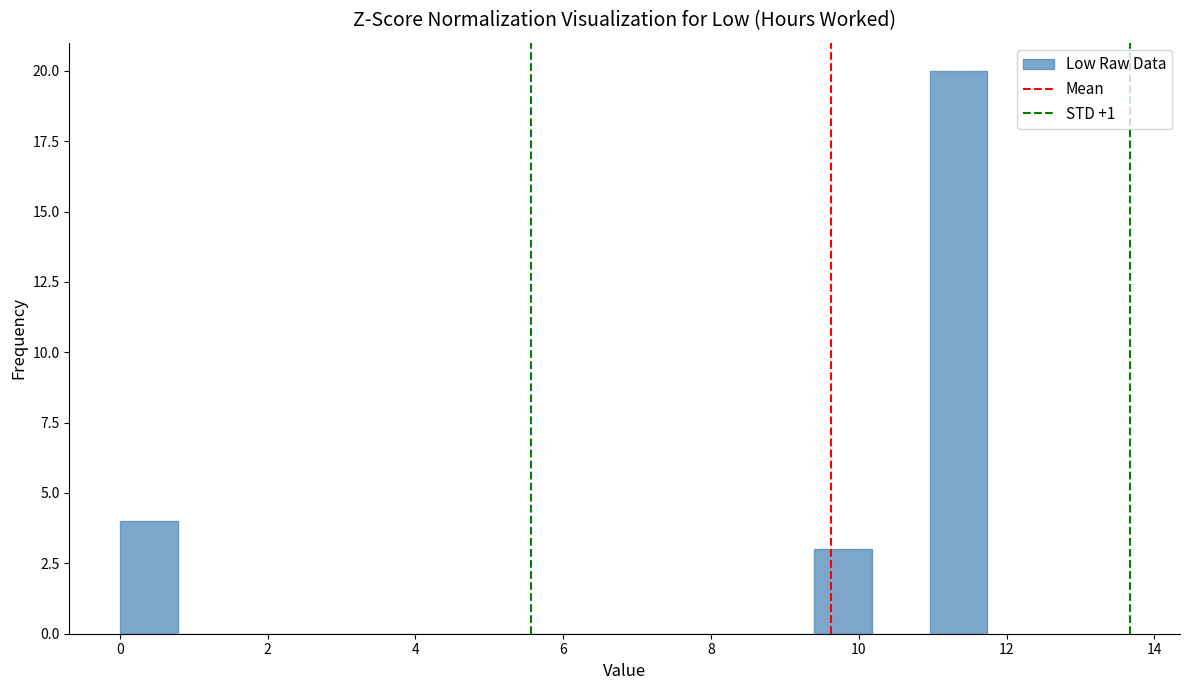

Around what value on the x-axis is the tallest bar? Give the approximate position of its centre, as read against the axis.

11.4